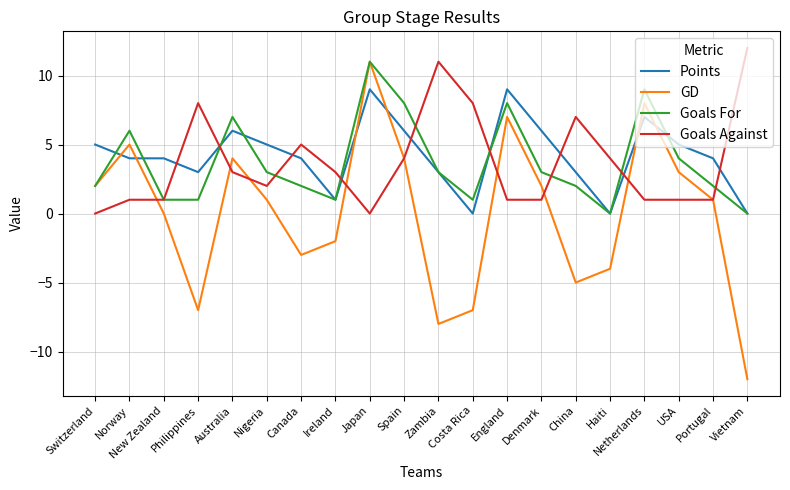

At which category is the sum across all series the highest?

Japan